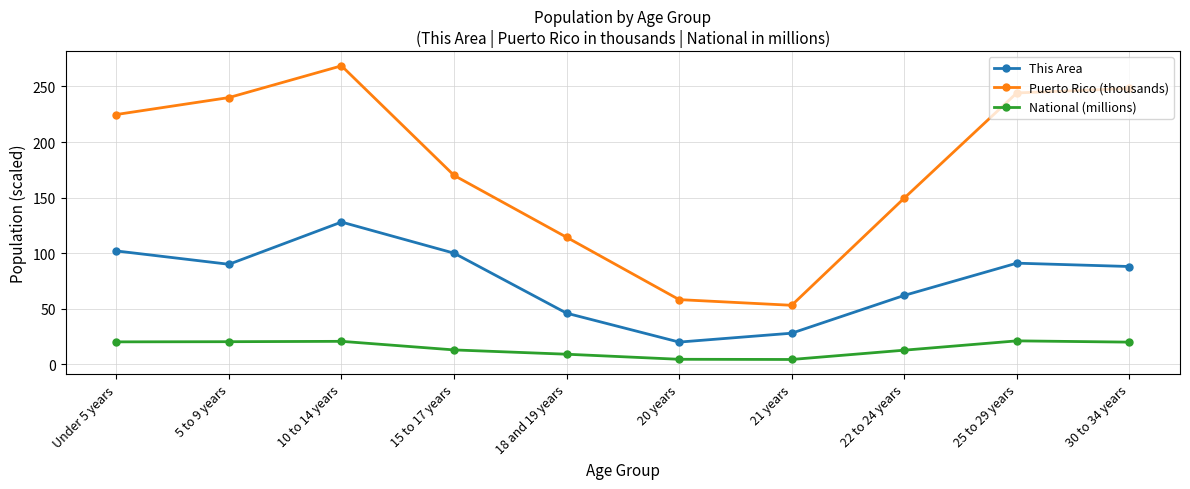

List the labels in order of Puerto Rico (thousands) value, smallest first.

21 years, 20 years, 18 and 19 years, 22 to 24 years, 15 to 17 years, Under 5 years, 5 to 9 years, 25 to 29 years, 30 to 34 years, 10 to 14 years